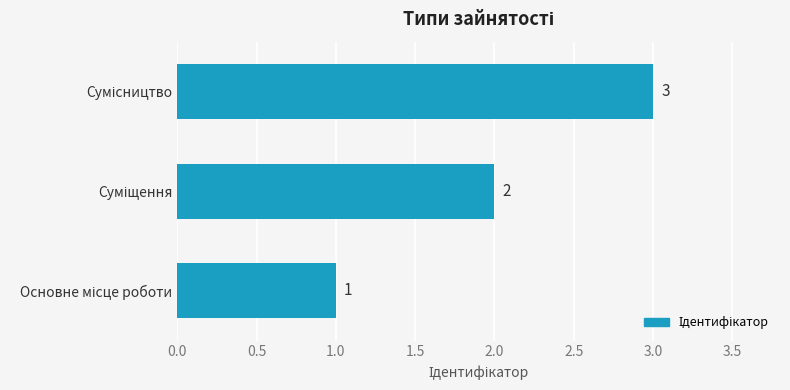

How many bars are there in total?

3